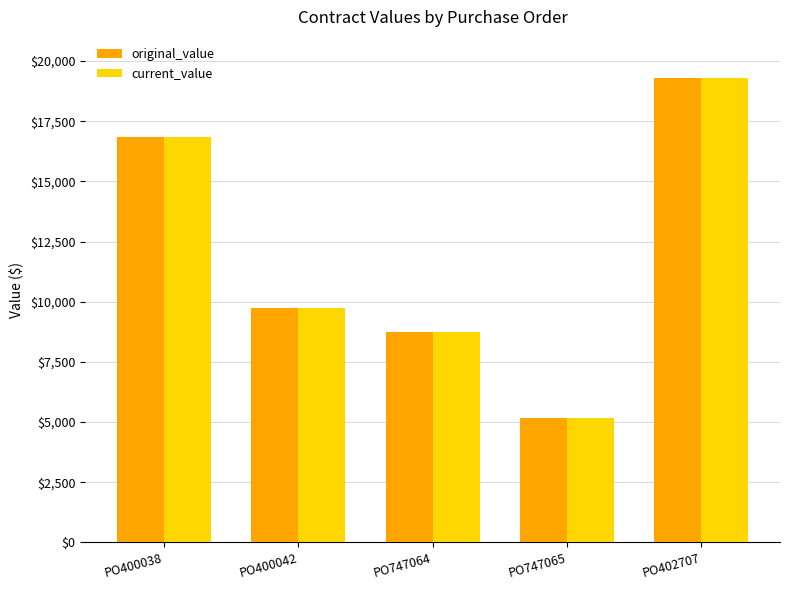

Reading left to right, list all the values displayed in this chart.

original_value: 16858.7	9727.0	8761.1	5162.3	19285.6
current_value: 16858.7	9727.0	8761.1	5162.3	19285.6